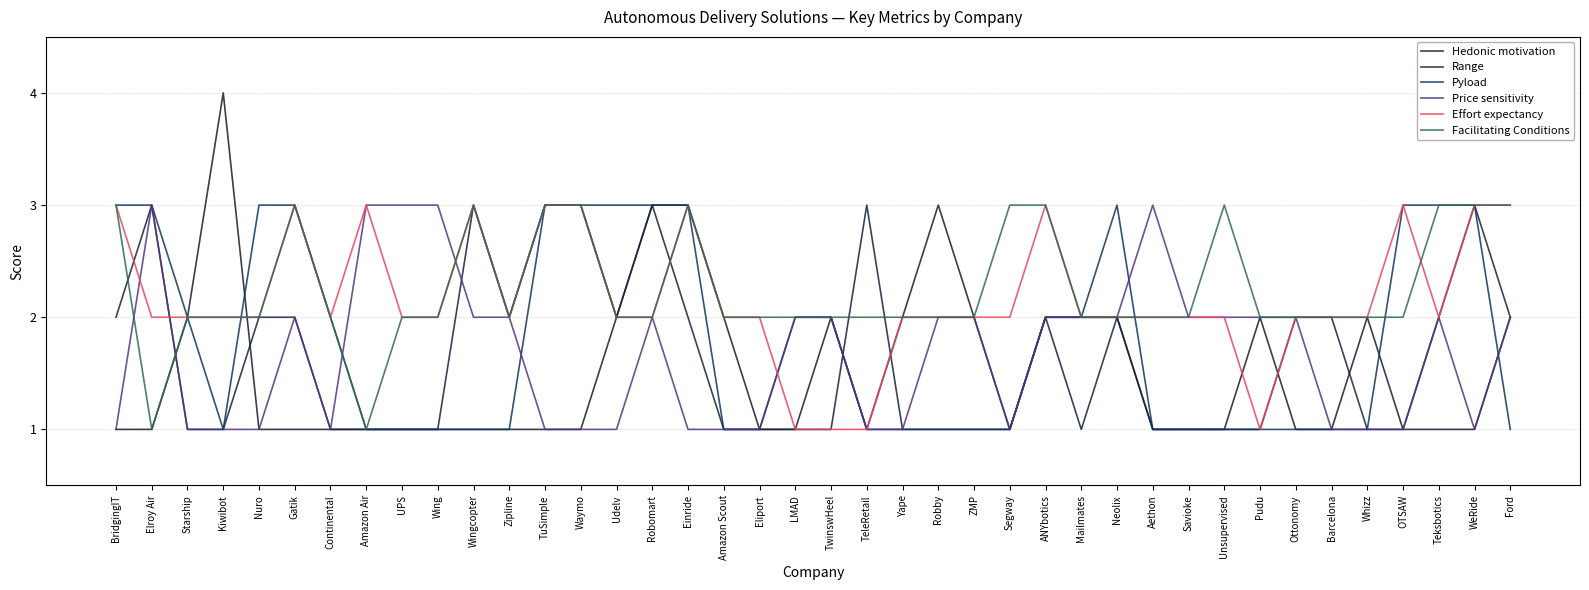

Which category has the highest value in the Range series?

Elroy Air